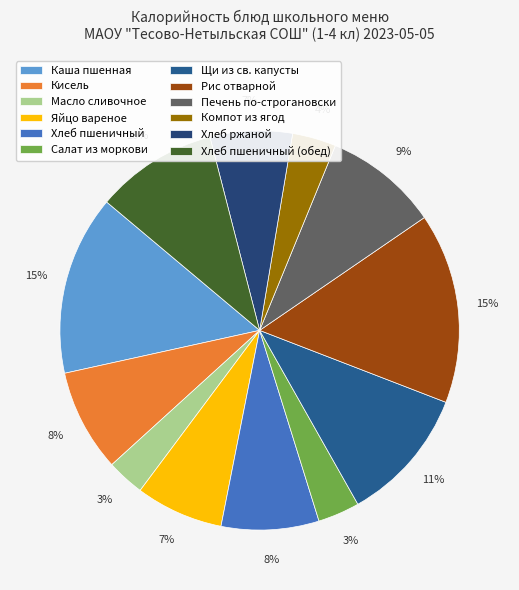

How many slices are in this pie chart?

12